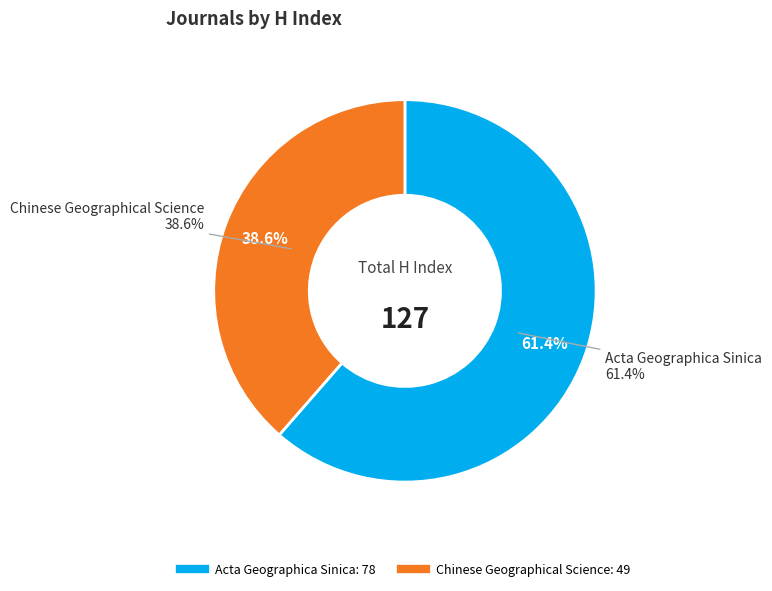

How many segments does this pie chart have?

2